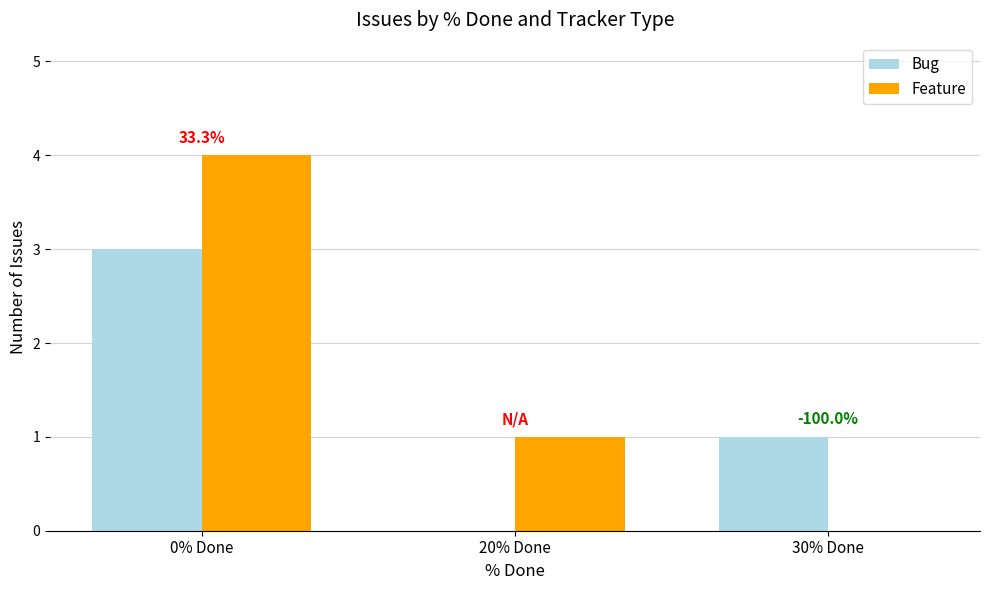

The value of Bug at 30% Done is 1. True or false?

True